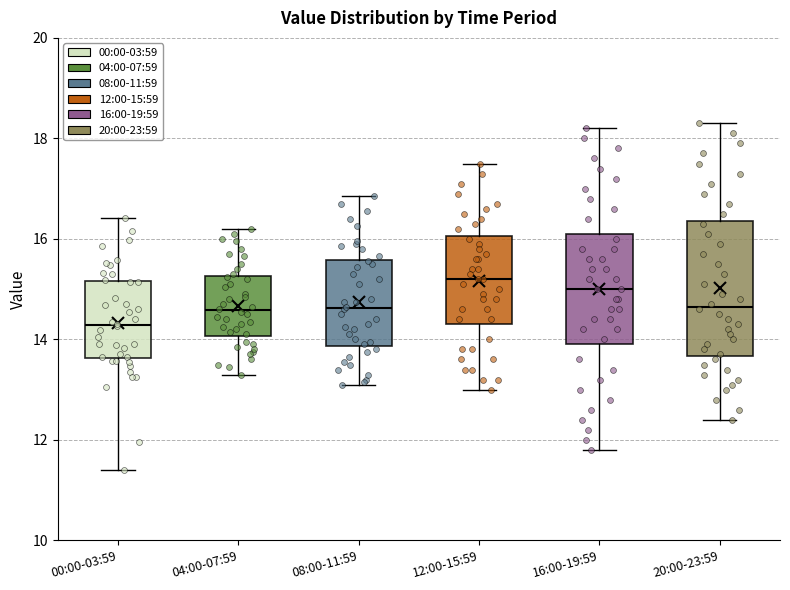

Reading left to right, transcribe this box plot: for each box, give where its median line is, the range the box spans, and where its two whiskers end, as read against the y-axis. The values are not printed on the chart, so give them approximately, as read against the axis.

00:00-03:59: median 14.2, box 13.6 to 15.2, whiskers 11.4 to 16.4
04:00-07:59: median 14.6, box 14.0 to 15.2, whiskers 13.4 to 16.2
08:00-11:59: median 14.6, box 13.8 to 15.6, whiskers 13.2 to 16.8
12:00-15:59: median 15.2, box 14.4 to 16.0, whiskers 13.0 to 17.6
16:00-19:59: median 15.0, box 14.0 to 16.2, whiskers 11.8 to 18.2
20:00-23:59: median 14.6, box 13.6 to 16.4, whiskers 12.4 to 18.4